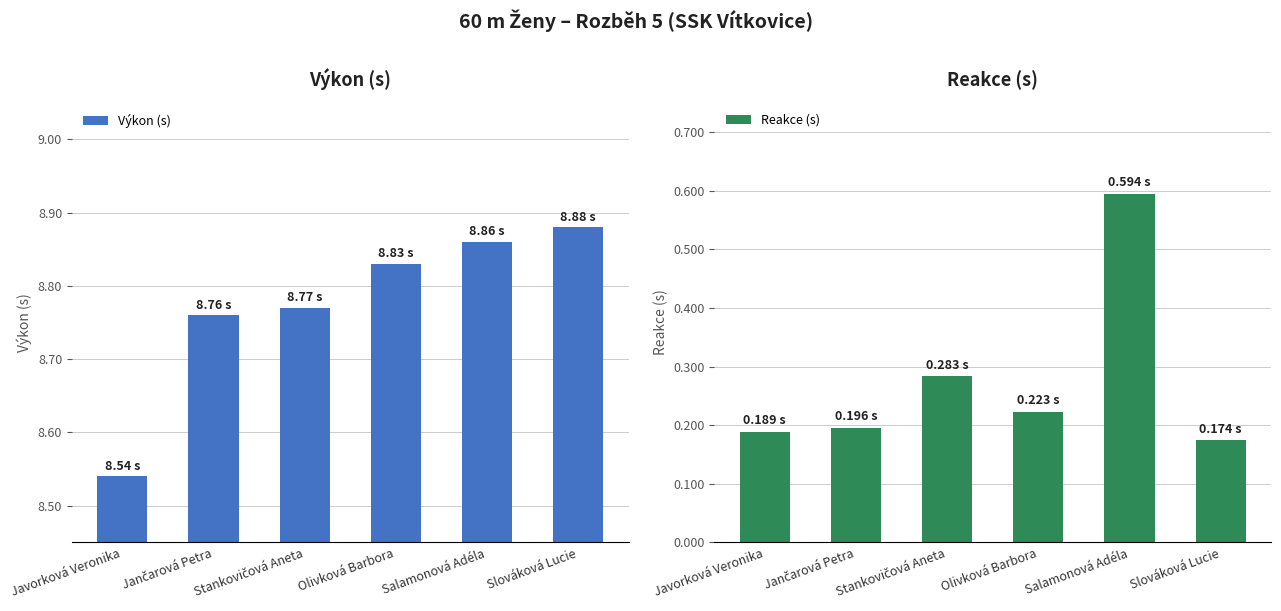

How many bars are there in total?

12